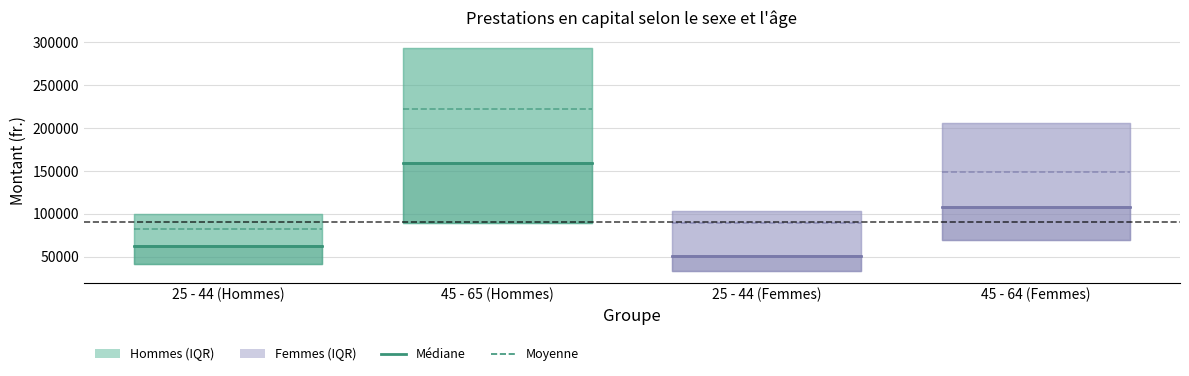

What is the average value of the Moyenne series?

135494.7